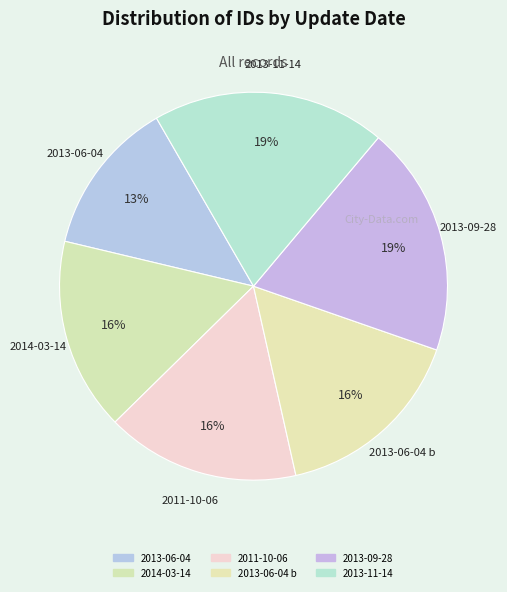

Count the number of slices in the pie.

6